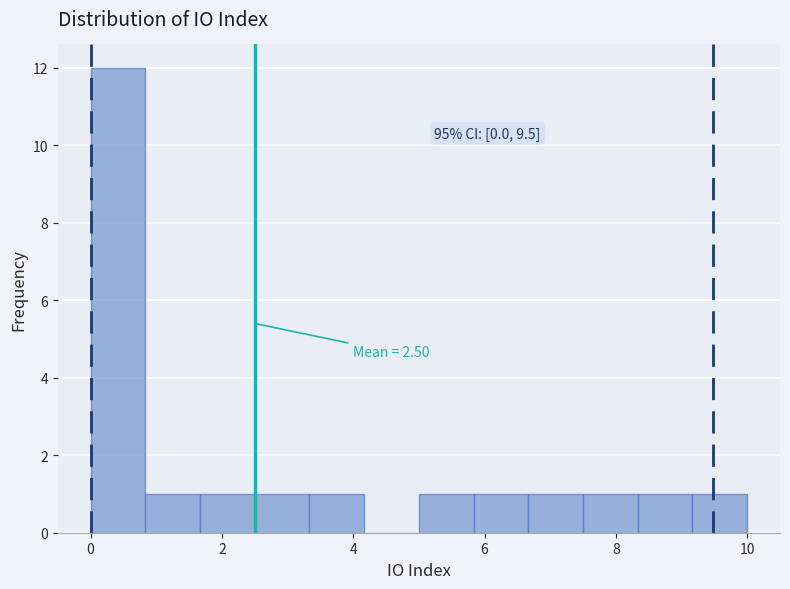

Over which range of the x-axis is the bar tallest?

0.0 to 0.8